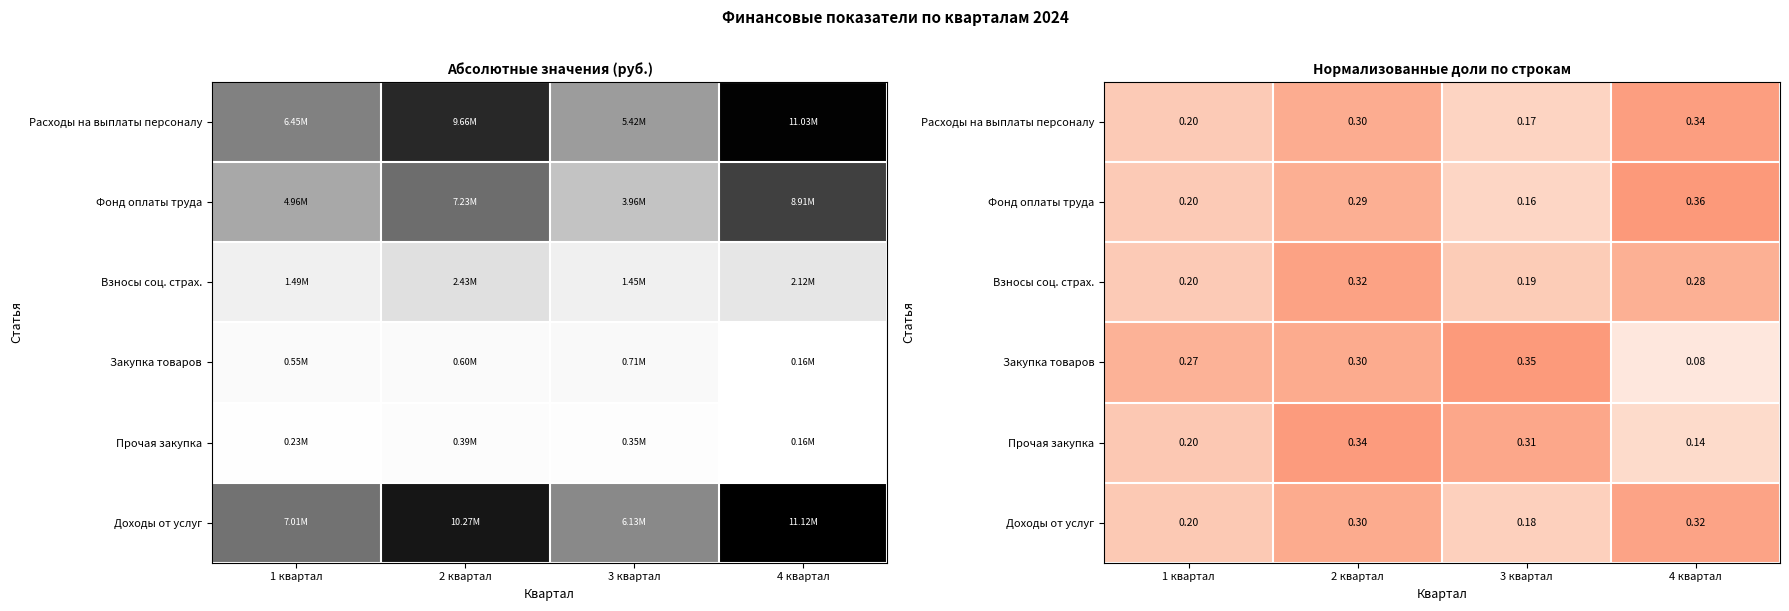

What is the total value across all series at 4 квартал?

1.5